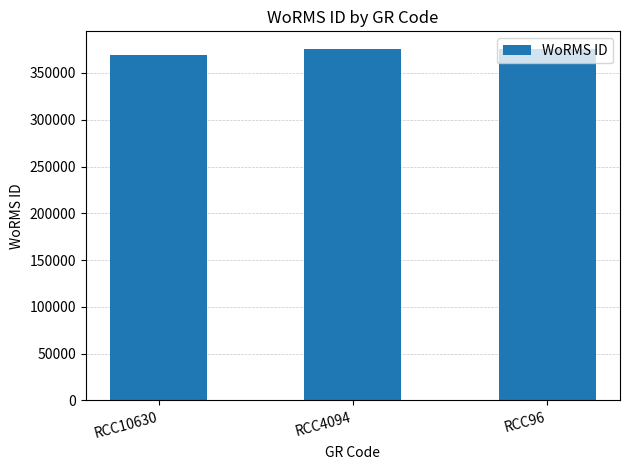

How many categories are shown in the chart?

3